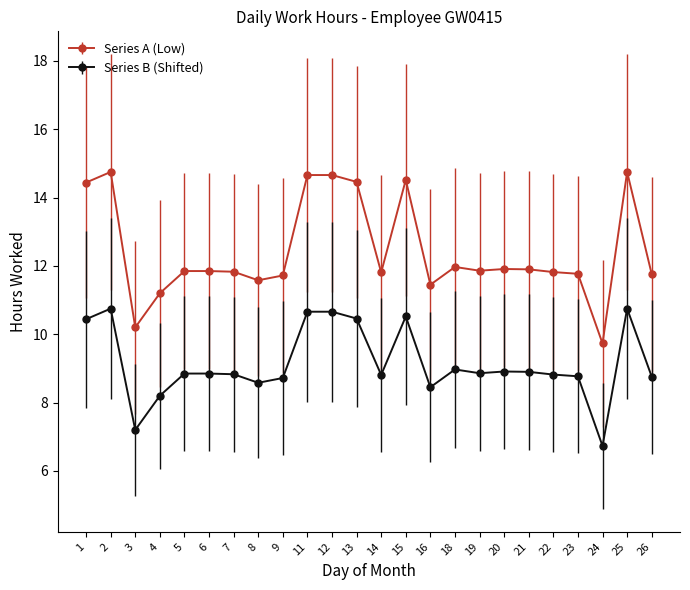

What is the average value of the Series B (Shifted) series?

9.1